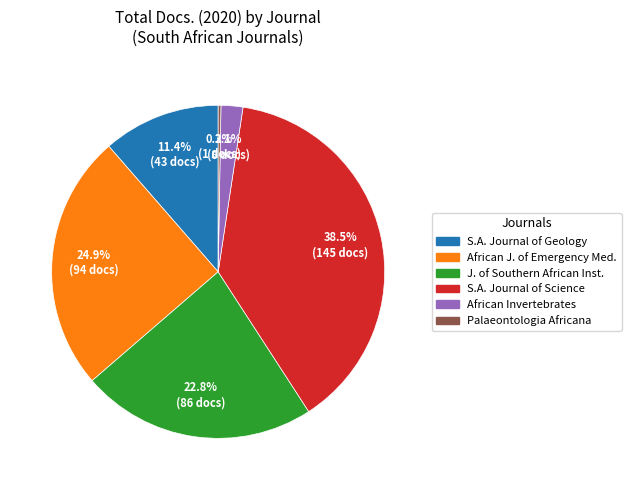

Does any single category account for the majority?

No